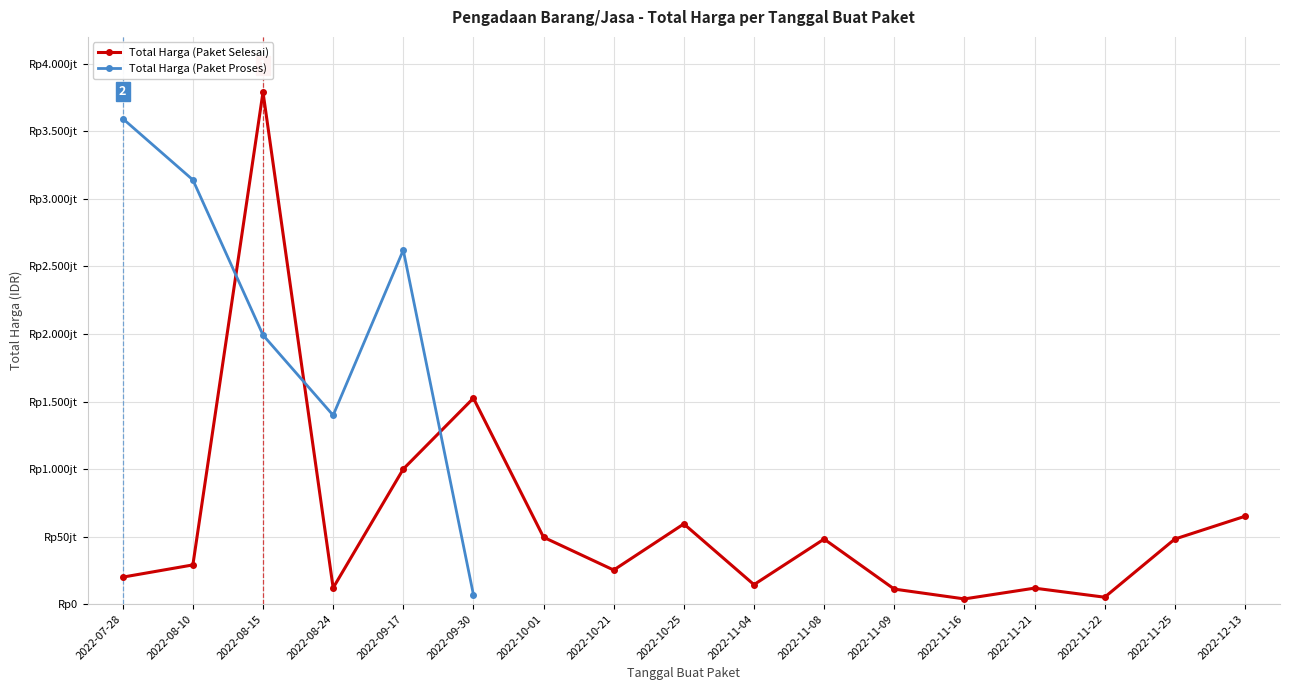

How many values are below 29000000?

8